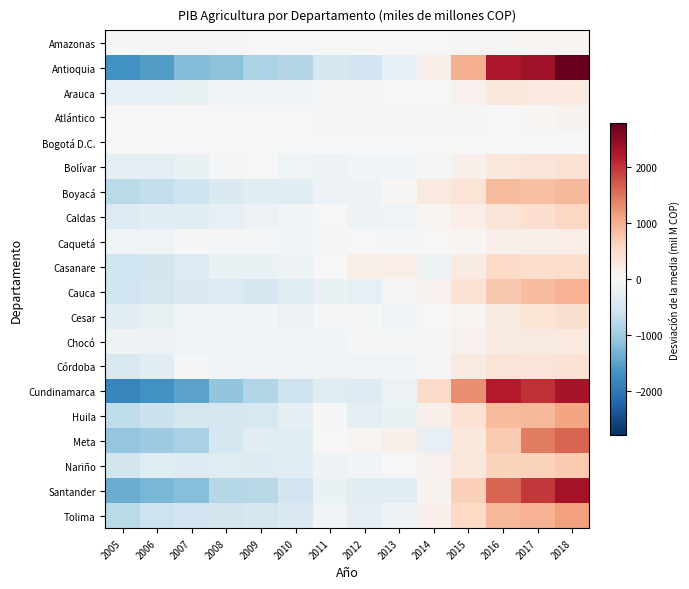

Which category has the highest value across all series?

2018